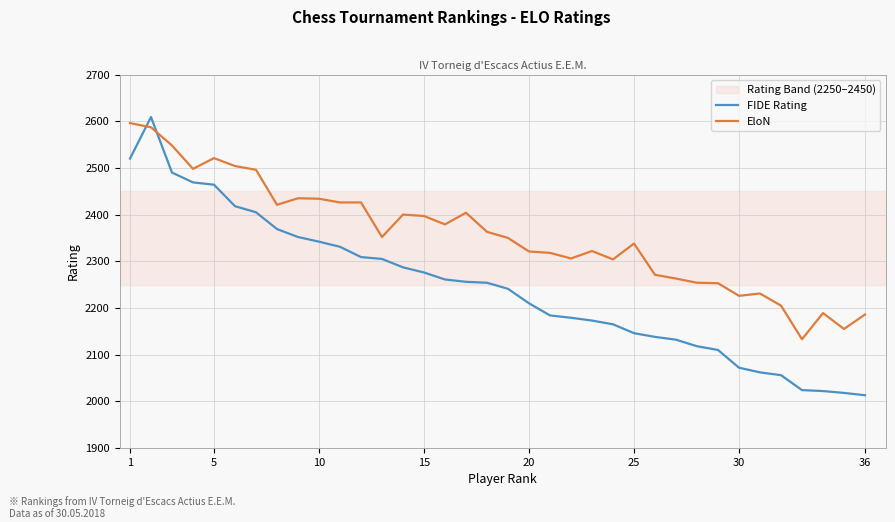

In FIDE Rating, how many points are higher than both neighbors (excluding endpoints)?

1